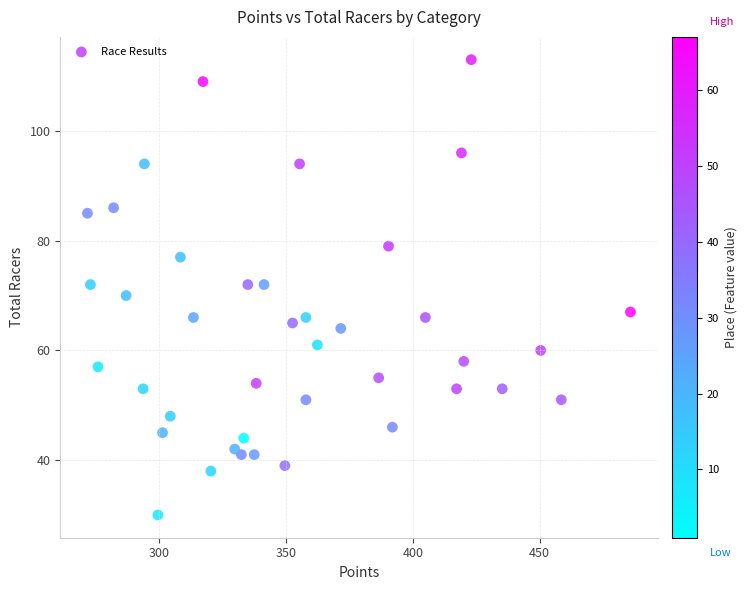

What is the range of Y values (max minus min)?

83